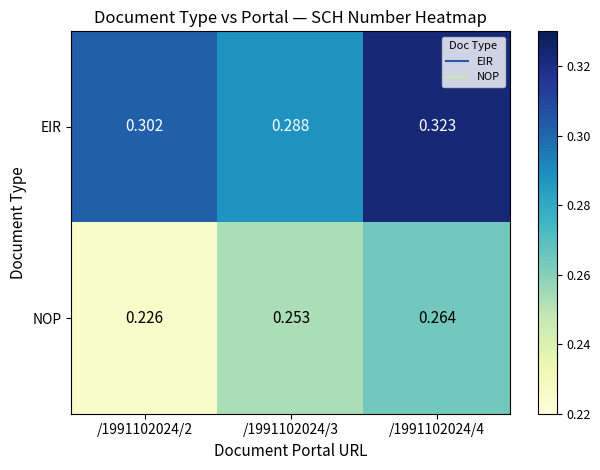

Between /1991102024/3 and /1991102024/4, which series saw the biggest shift?

EIR